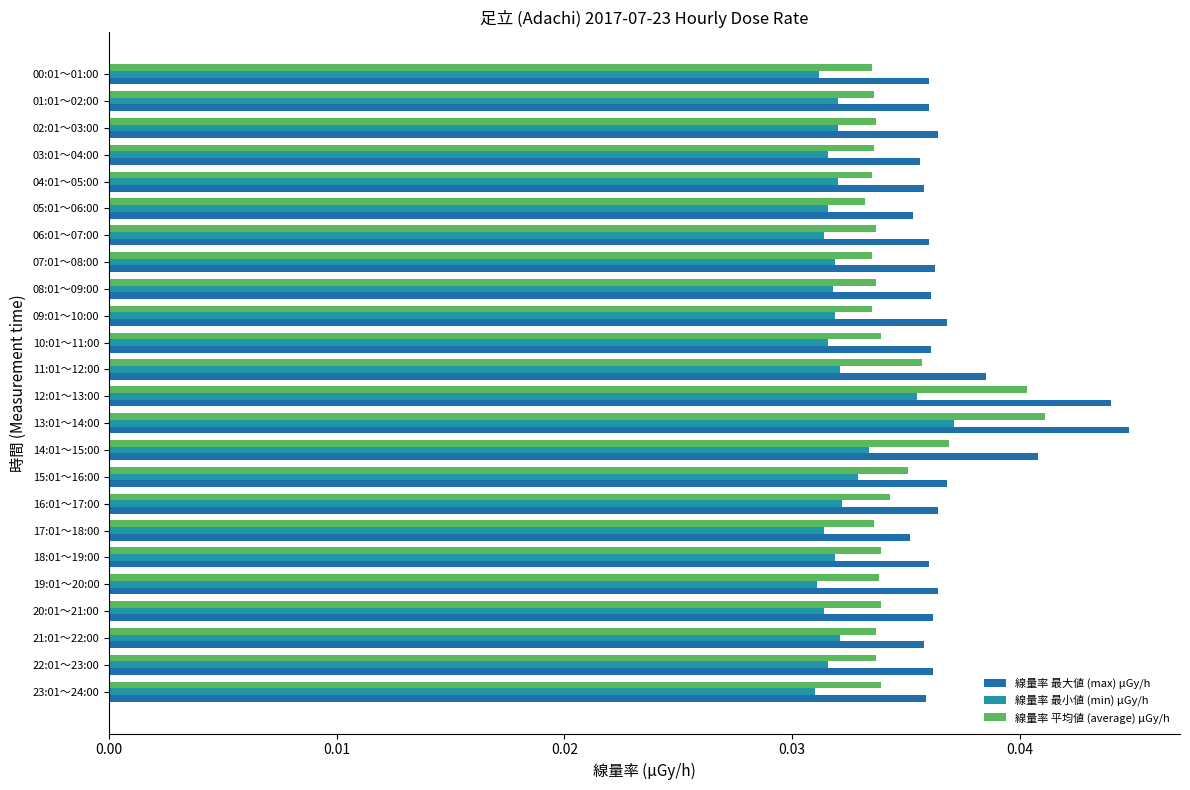

Which series has the largest range (max minus min)?

線量率 最大値 (max) μGy/h